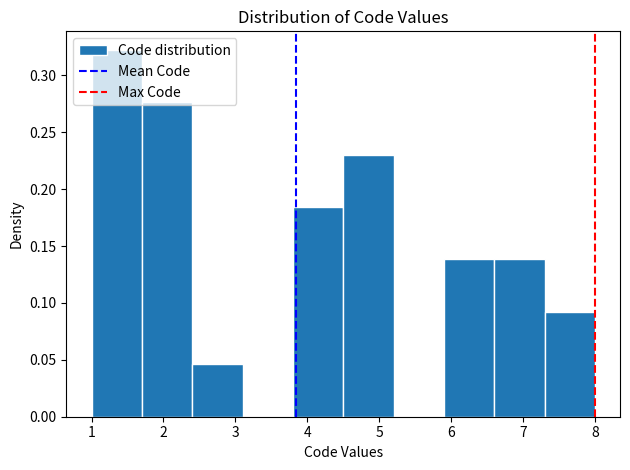

Over which range of the x-axis is the bar tallest?

1.0 to 1.7